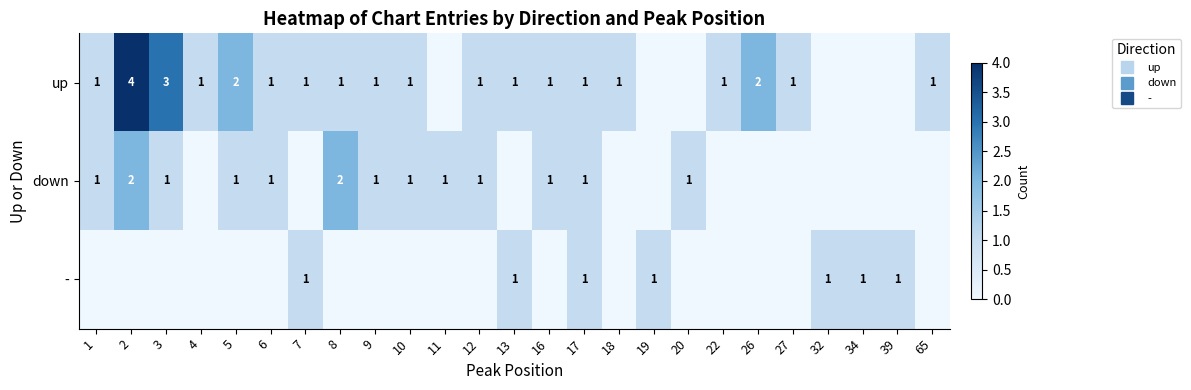

What is the difference between the maximum and minimum values in the down series?

2